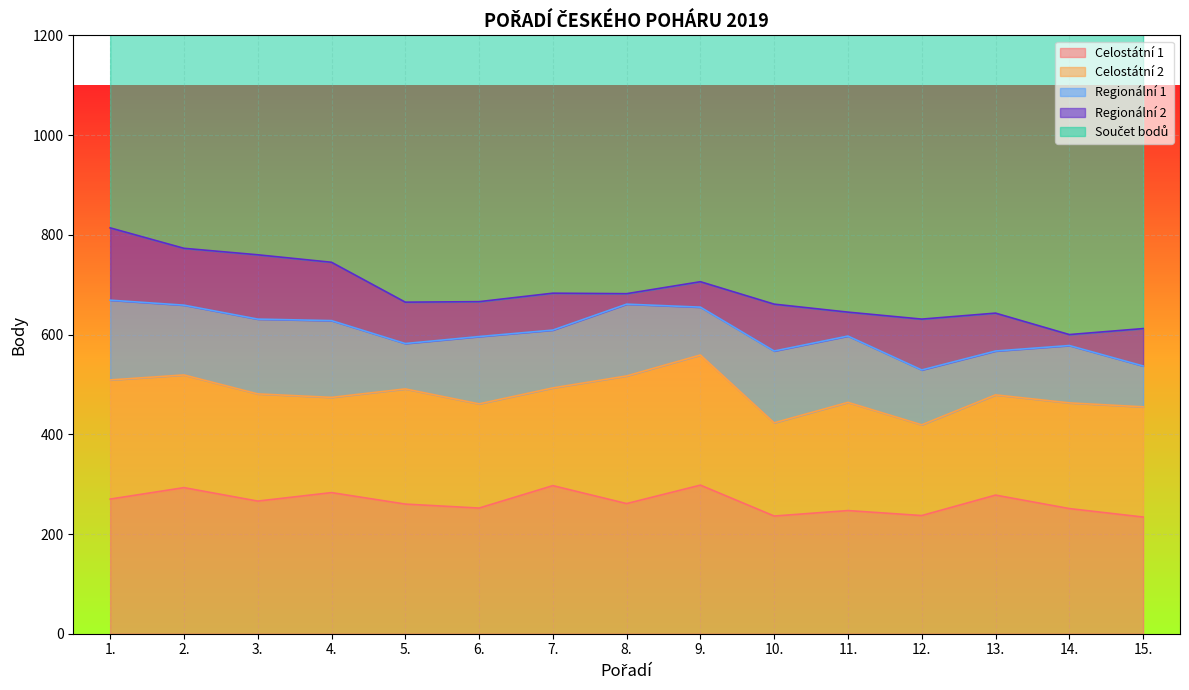

What is the sum of the Celostátní 2 values at 15. and 8.?

477